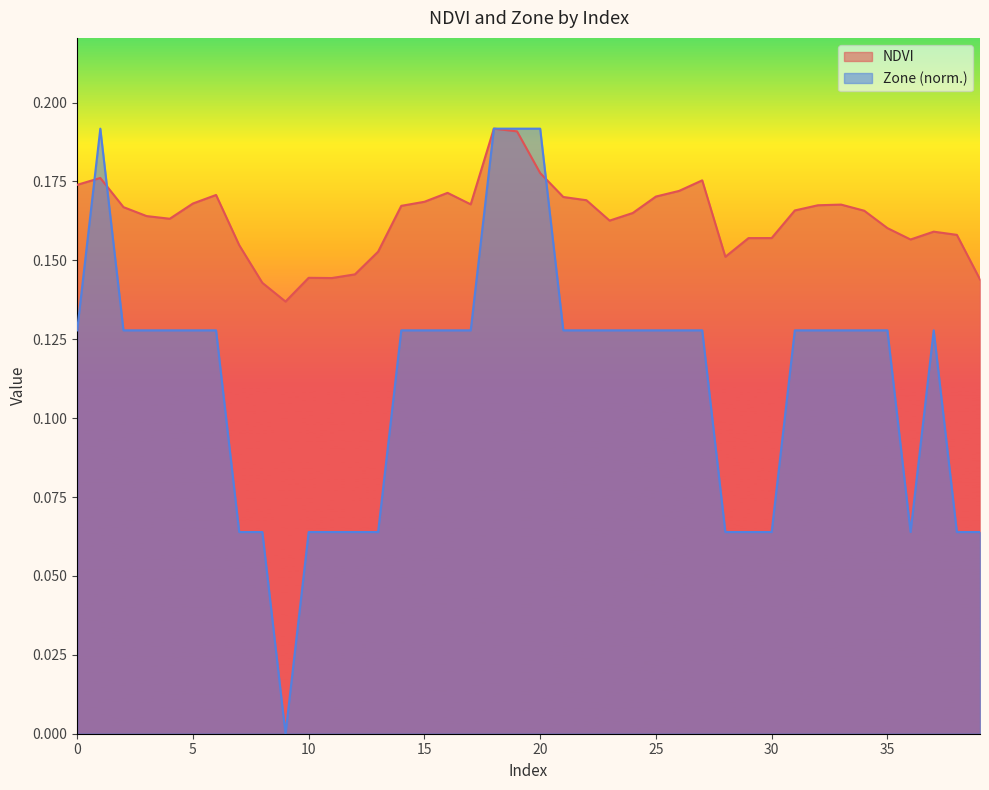

The NDVI series shows 0.2 at 22. True or false?

True